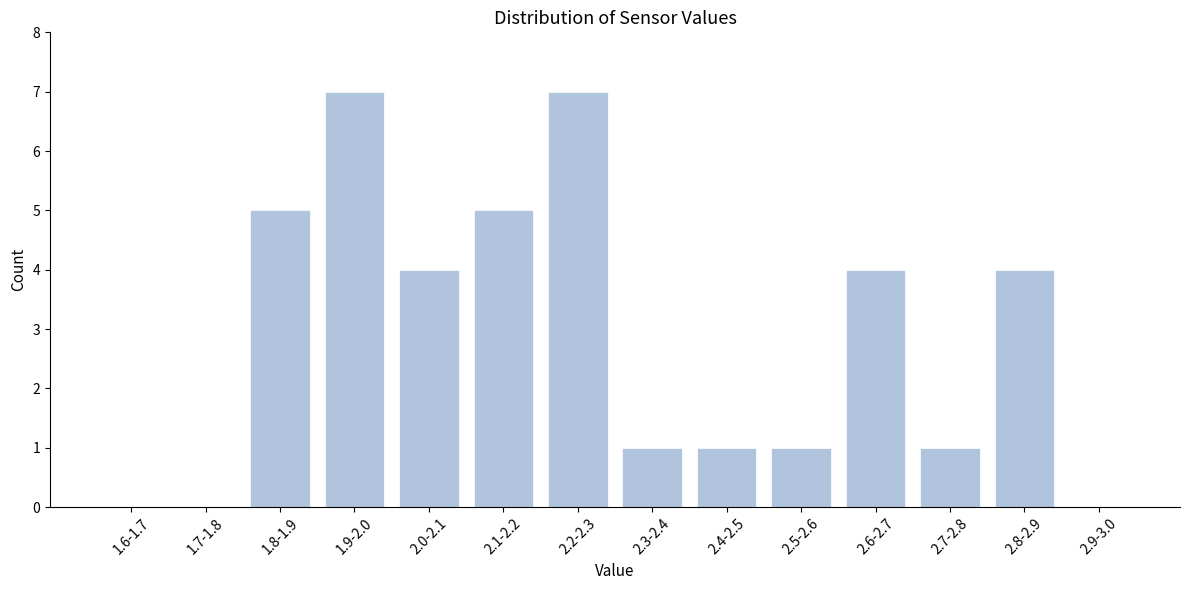

Reading left to right, what are all the values shown in this chart?

1.6-1.7=0	1.7-1.8=0	1.8-1.9=5	1.9-2.0=7	2.0-2.1=4	2.1-2.2=5	2.2-2.3=7	2.3-2.4=1	2.4-2.5=1	2.5-2.6=1	2.6-2.7=4	2.7-2.8=1	2.8-2.9=4	2.9-3.0=0